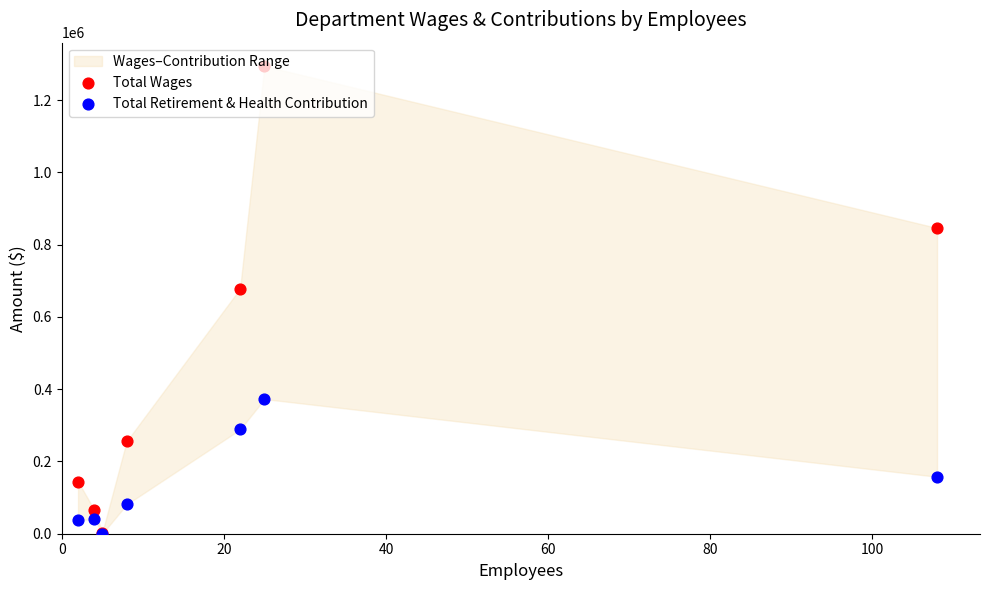

Which series has the largest Y range (max minus min)?

Total Wages